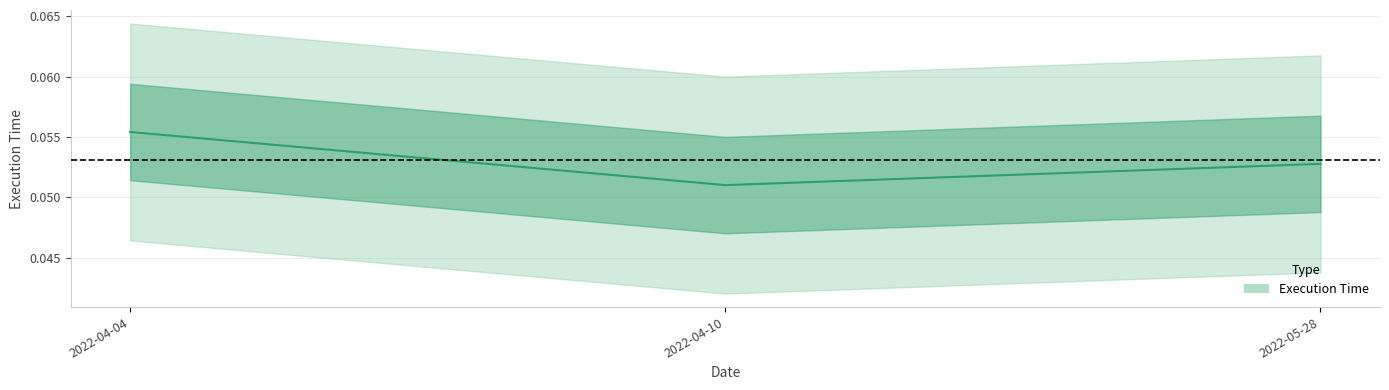

Which has a higher value, 2022-04-04 or 2022-05-28?

2022-04-04